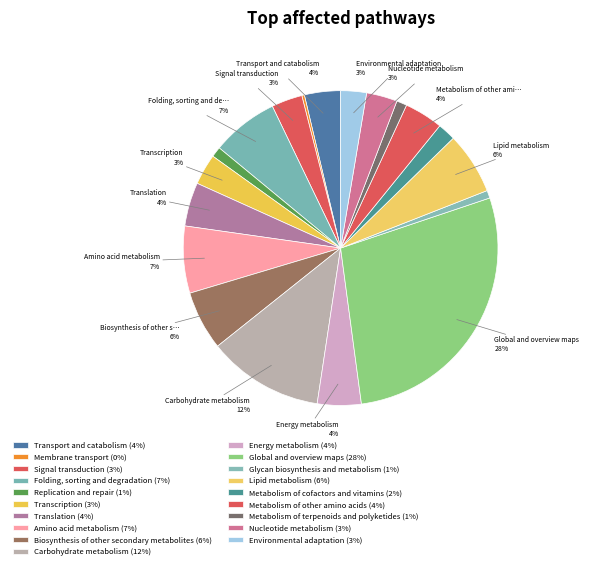

How much of the chart is everything except Nucleotide metabolism?

96.8%